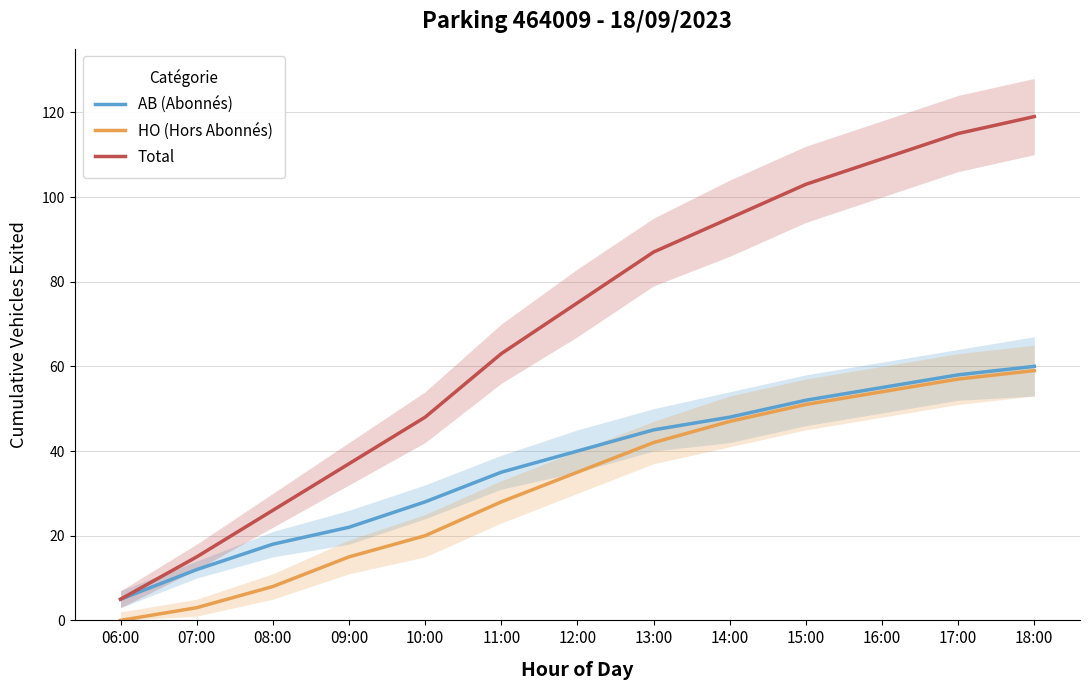

Is it true that HO (Hors Abonnés) equals 59 at 18:00?

True